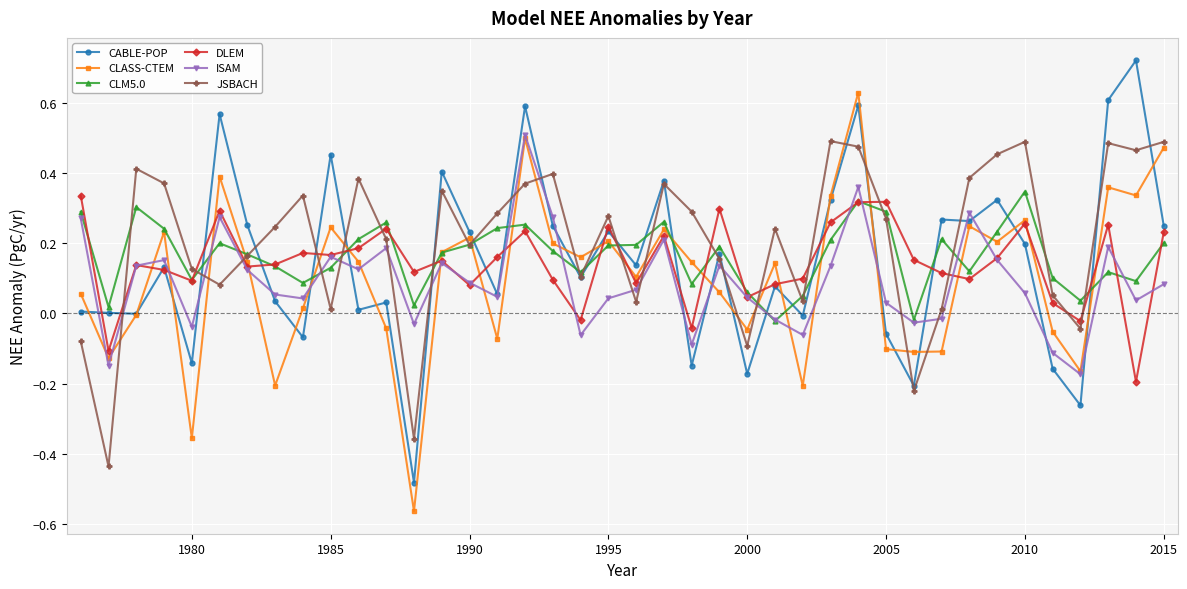

True or false: CLASS-CTEM has more than 1 interior local peaks.

True